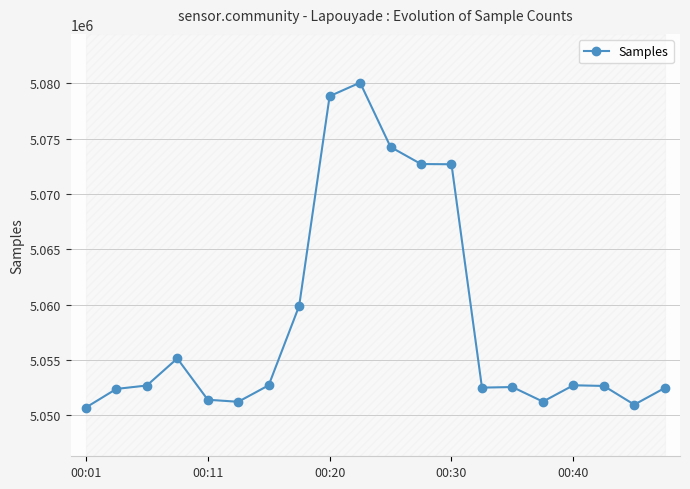

Reading right to left, extract all data points from this chart.

5052475	5050968	5052659	5052719	5051242	5052559	5052508	5072695	5072715	5074256	5080073	5078849	5059895	5052718	5051226	5051413	5055143	5052698	5052390	5050707